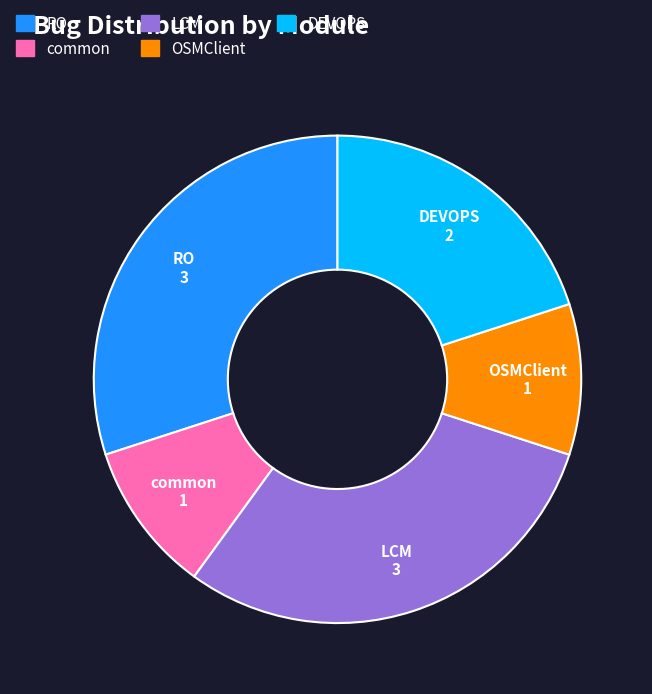

Is there any slice that represents more than half of the pie?

No